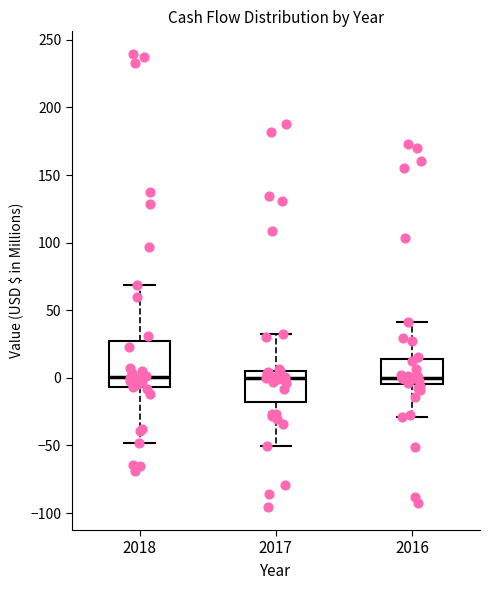

Where is the lower edge of the box at x = 2017 on the y-axis? The values are not printed on the chart, so give them approximately, as read against the axis.

-20